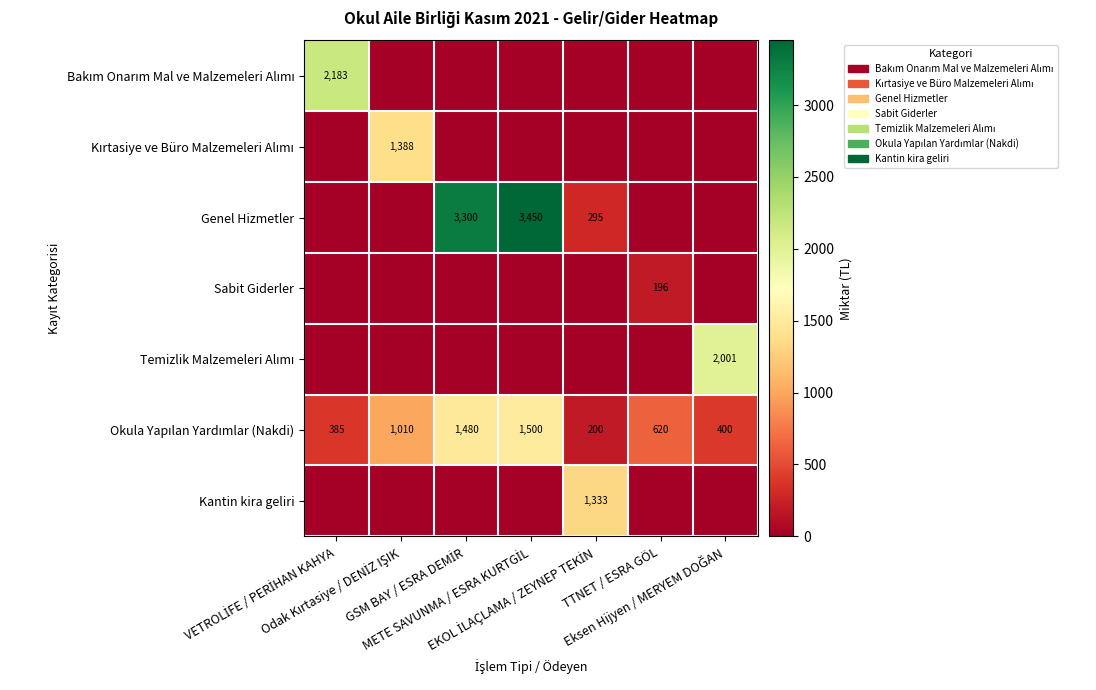

List the series in order of their peak value, lowest first.

Sabit Giderler, Kantin kira geliri, Kırtasiye ve Büro Malzemeleri Alımı, Okula Yapılan Yardımlar (Nakdi), Temizlik Malzemeleri Alımı, Bakım Onarım Mal ve Malzemeleri Alımı, Genel Hizmetler